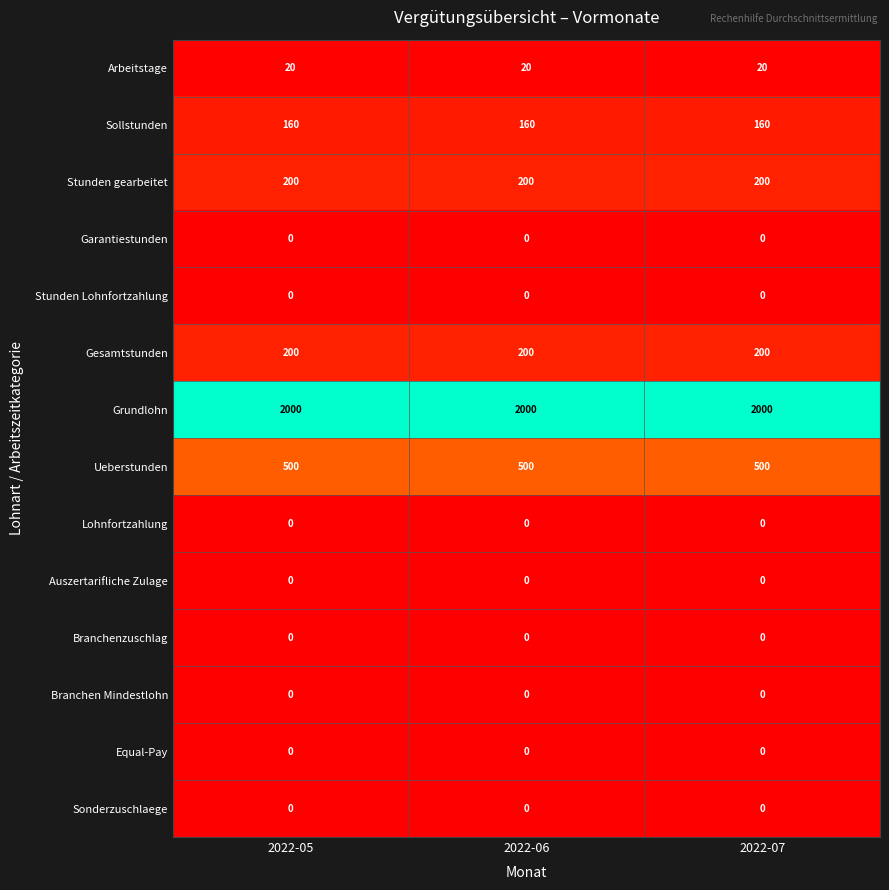

What is the spread (max minus min) of values at 2022-07?

2000